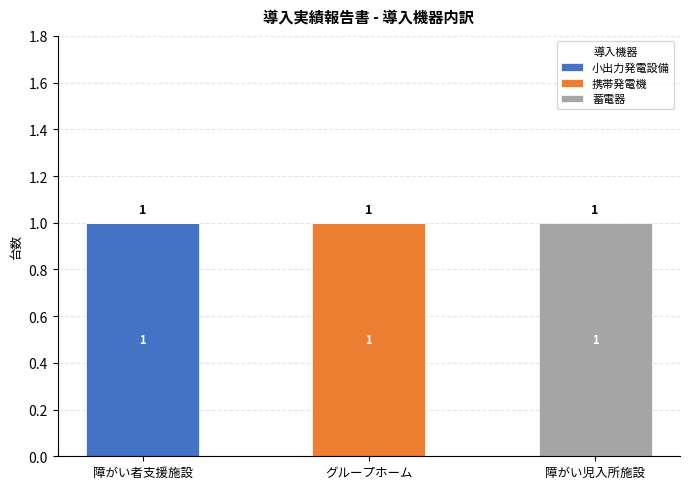

The value of 小出力発電設備 at グループホーム is 1. True or false?

False